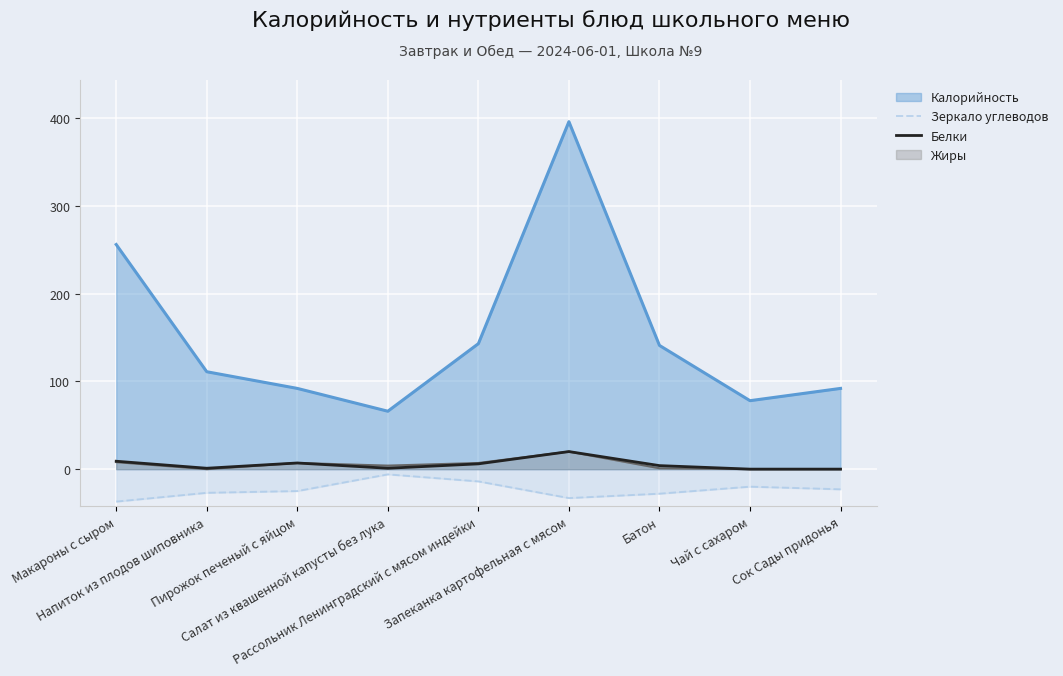

How many values in Белки are above zero?

7